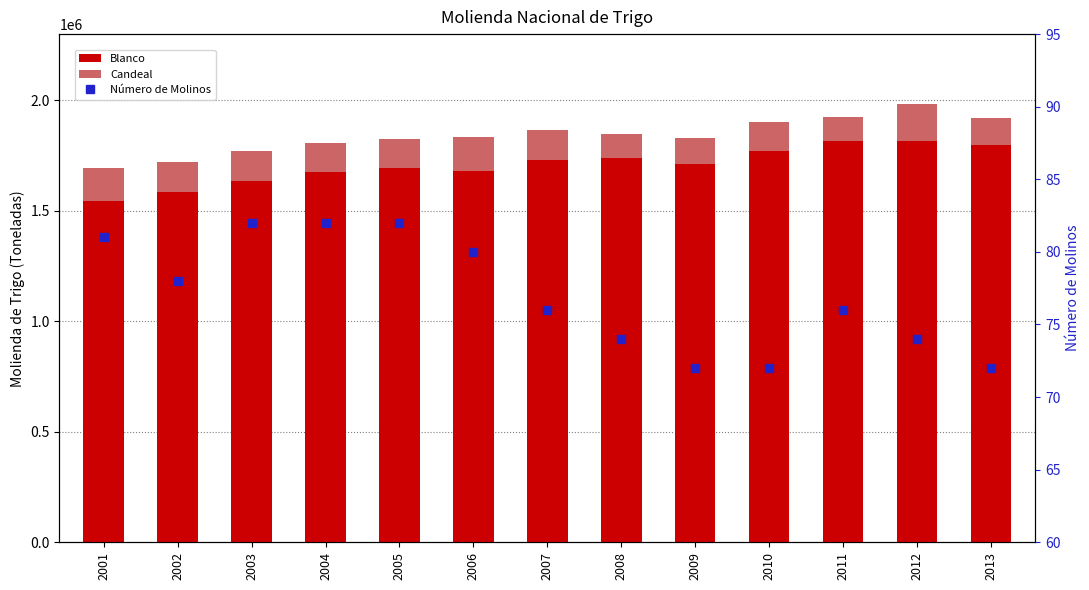

Is it true that Número de Molinos equals 72 at 2013?

True